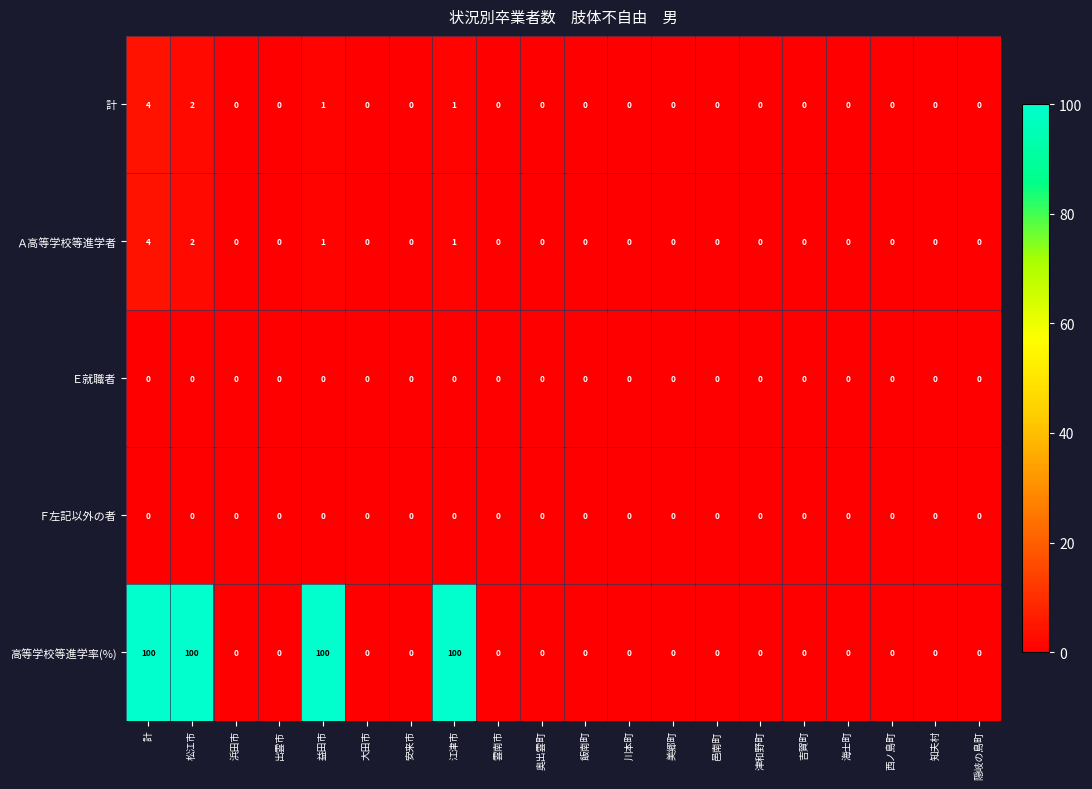

True or false: 高等学校等進学率(%) has a value of 155 at 益田市.

False